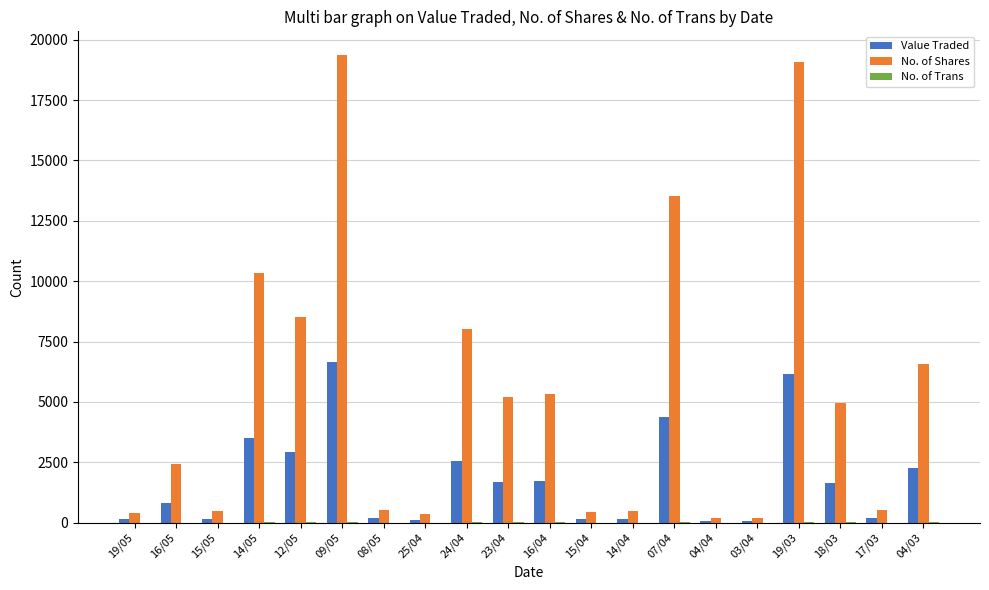

How many groups of bars are there?

20